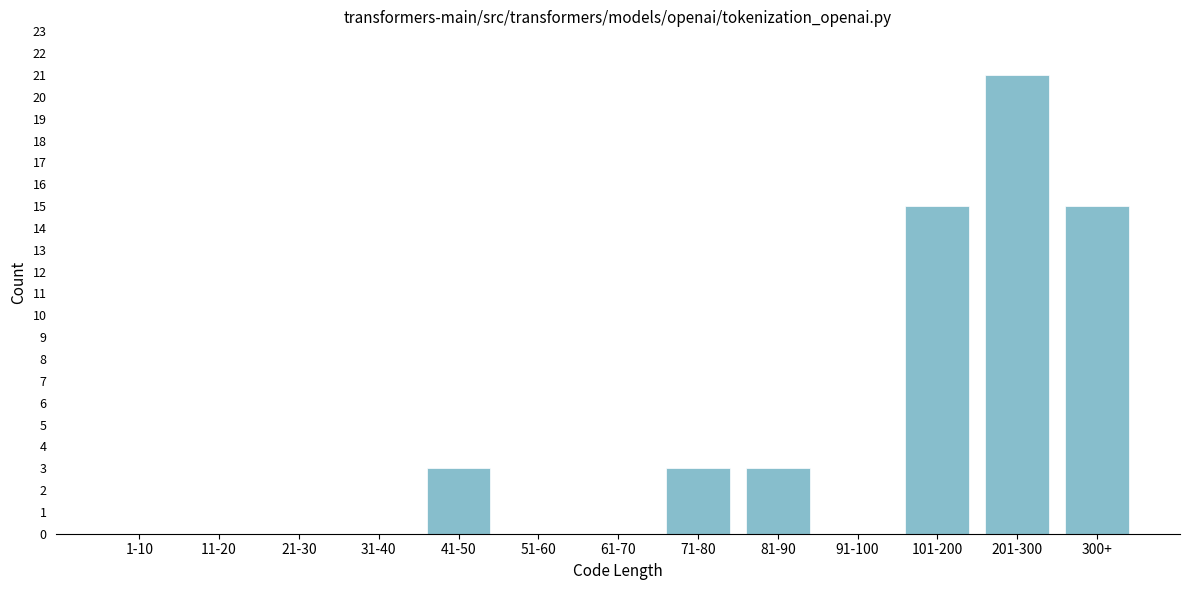

Reading right to left, what are all the values shown in this chart?

300+=15	201-300=21	101-200=15	91-100=0	81-90=3	71-80=3	61-70=0	51-60=0	41-50=3	31-40=0	21-30=0	11-20=0	1-10=0